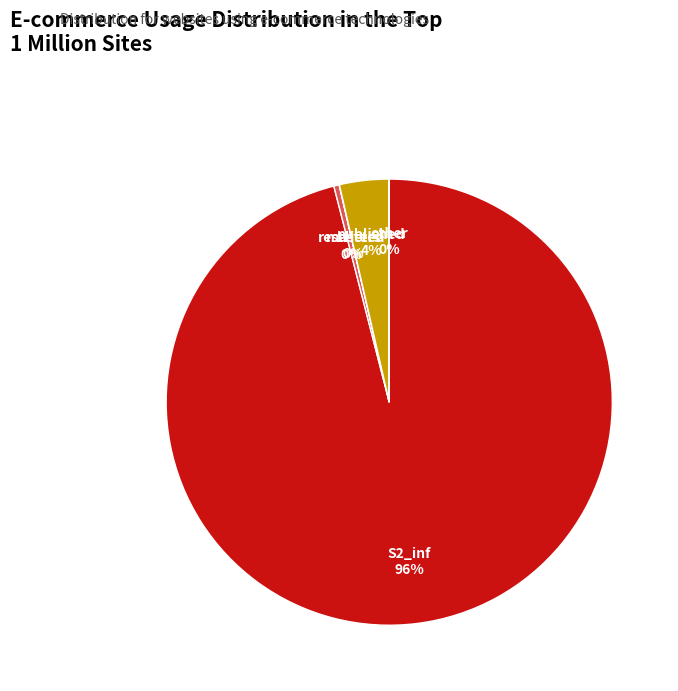

The published slice represents 4% of the pie. True or false?

True